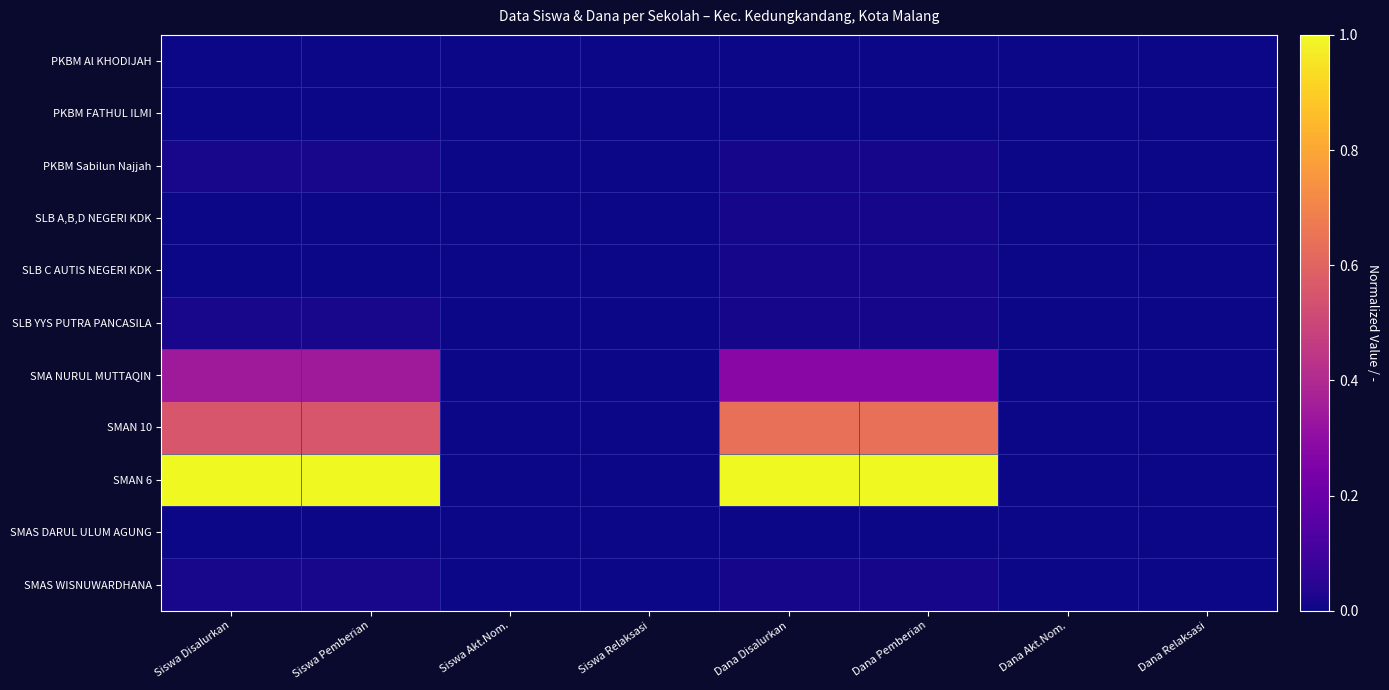

Rank the series by their maximum value, from lowest to highest.

PKBM Al KHODIJAH, PKBM FATHUL ILMI, SMAS DARUL ULUM AGUNG, SLB A,B,D NEGERI KDK, SLB C AUTIS NEGERI KDK, PKBM Sabilun Najjah, SLB YYS PUTRA PANCASILA, SMAS WISNUWARDHANA, SMA NURUL MUTTAQIN, SMAN 10, SMAN 6